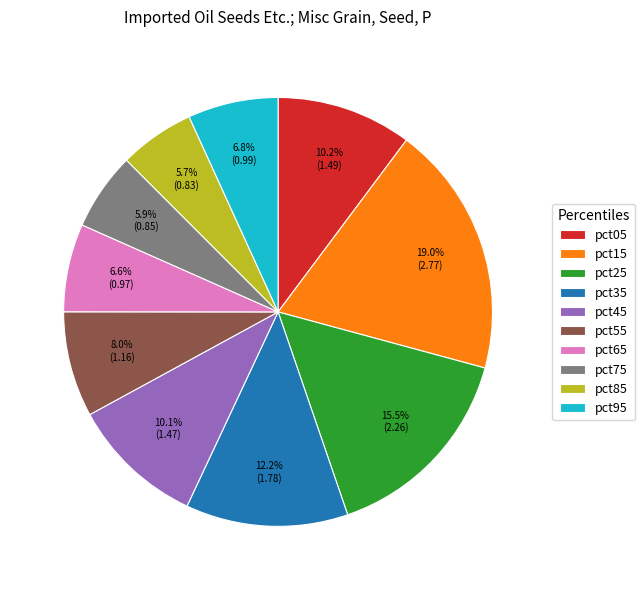

How many segments does this pie chart have?

10